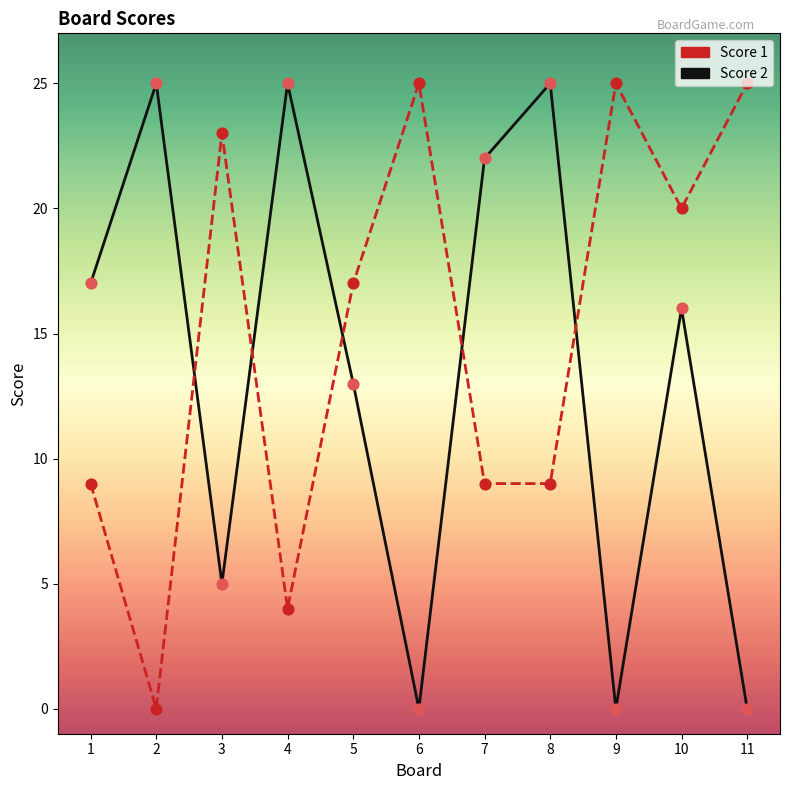

At which category is the sum across all series the highest?

10